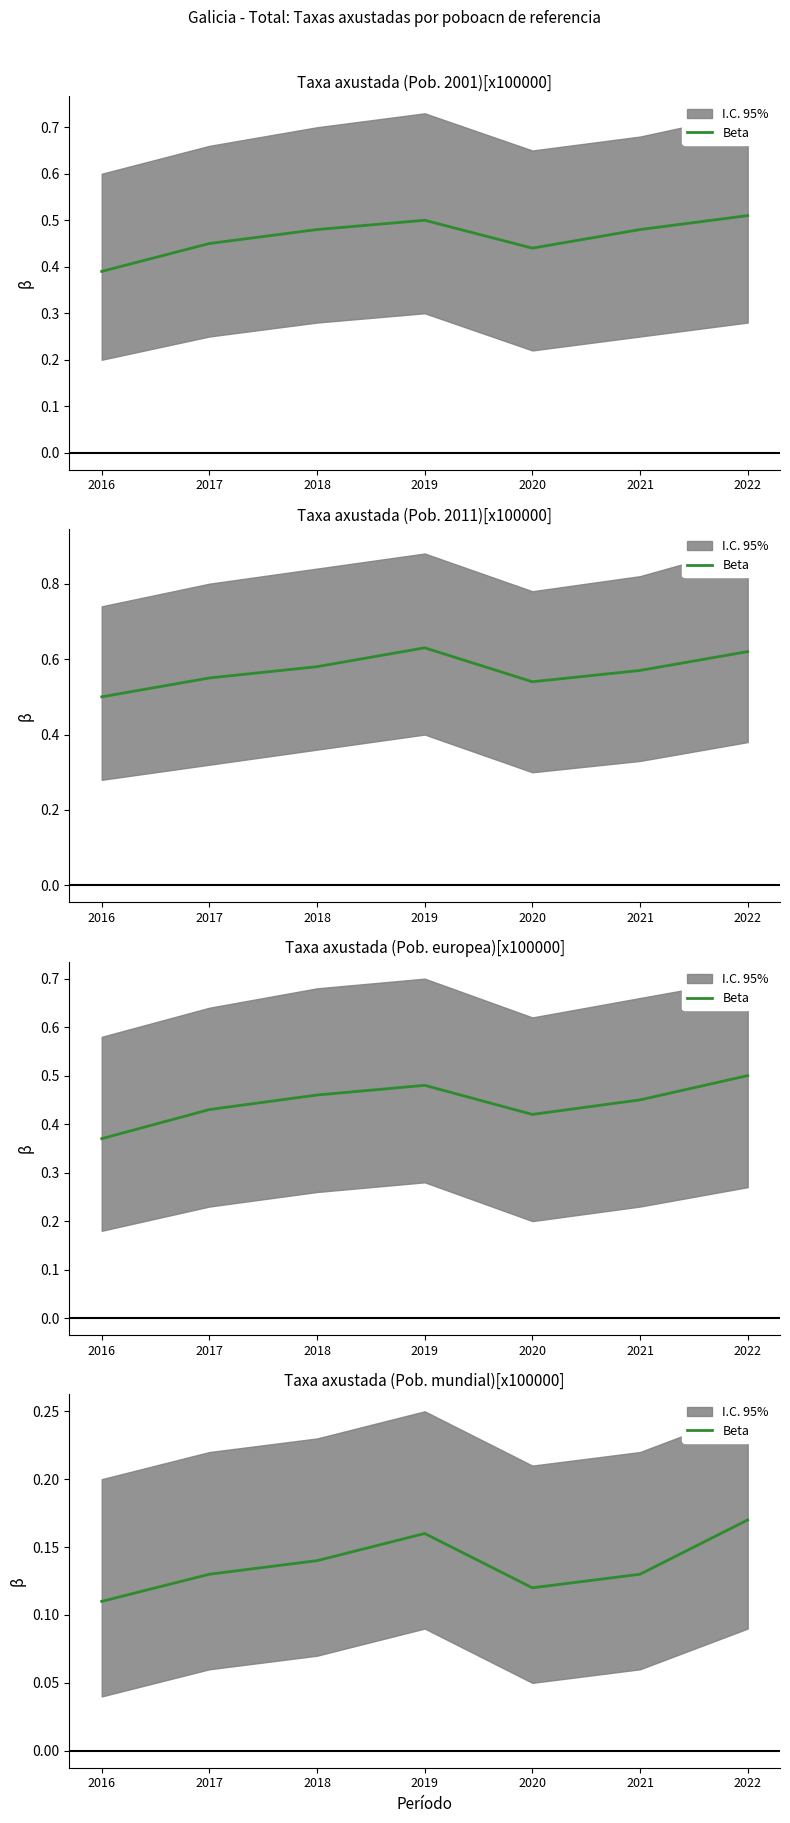

List the labels in order of value, smallest first.

2016, 2020, 2017, 2021, 2018, 2019, 2022